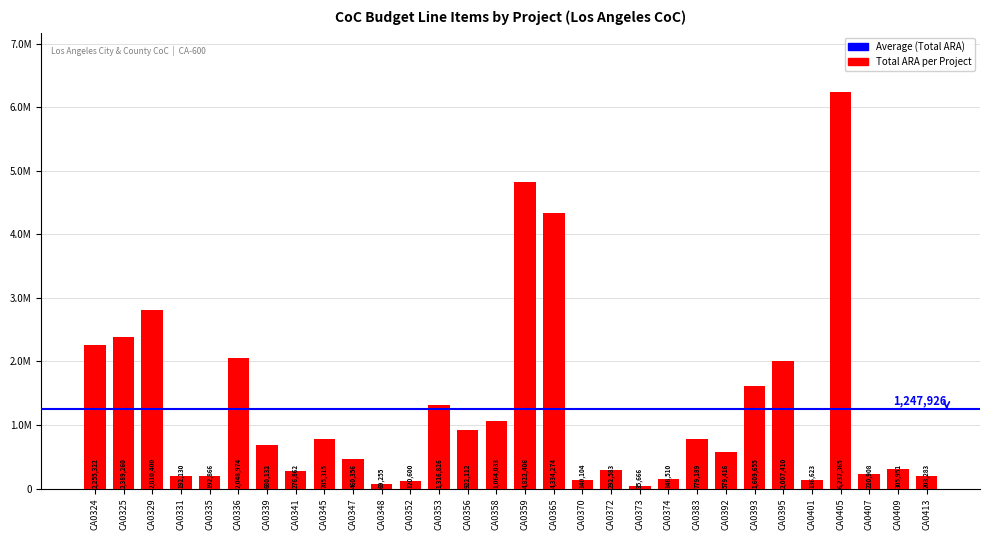

Does the chart contain any negative values?

No